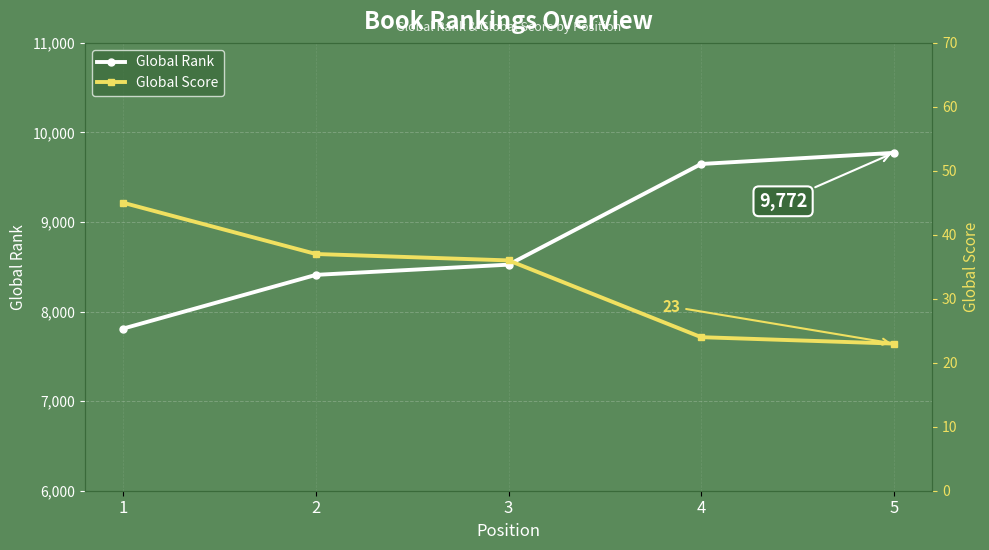

How many categories are shown in the chart?

5